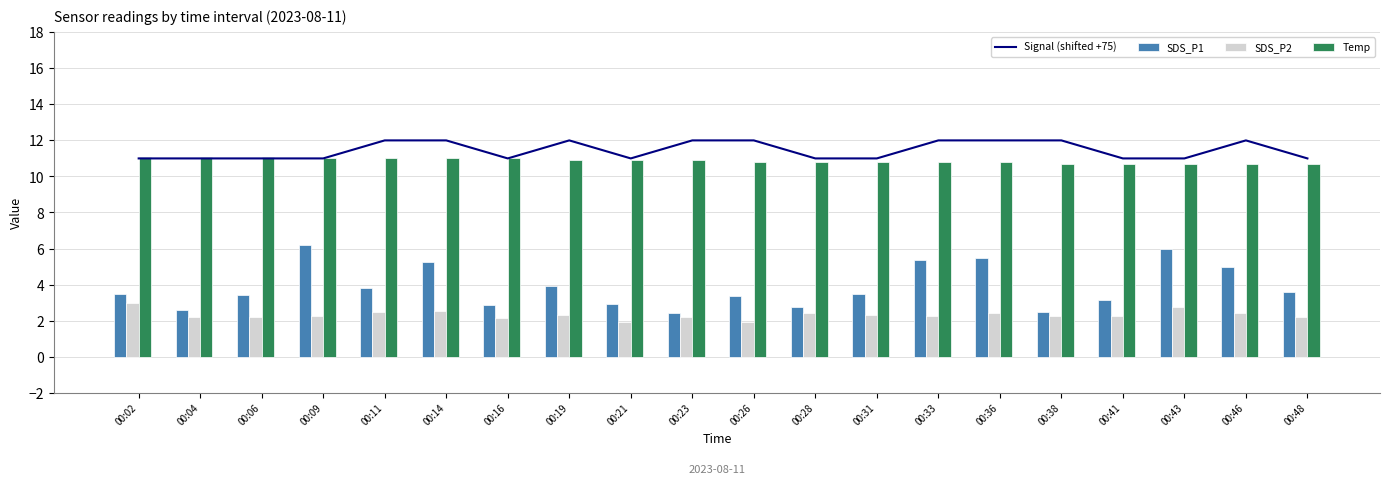

True or false: Temp has a value of 7.5 at 00:41.

False